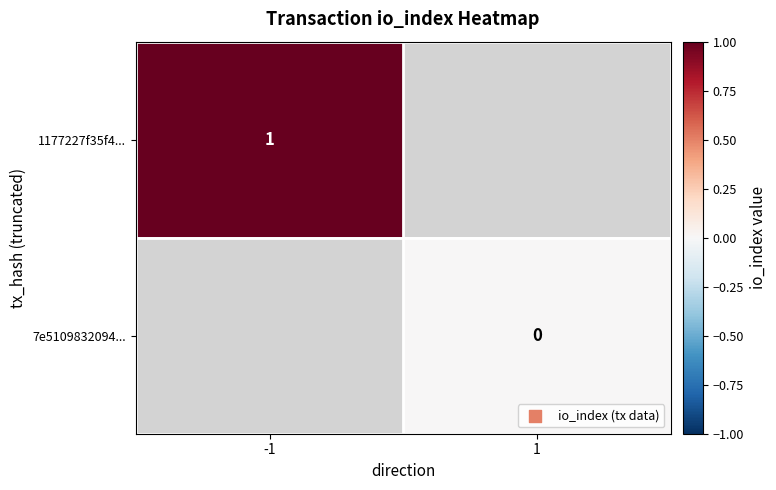

The 1177227f35f4... series shows 1 at -1. True or false?

True